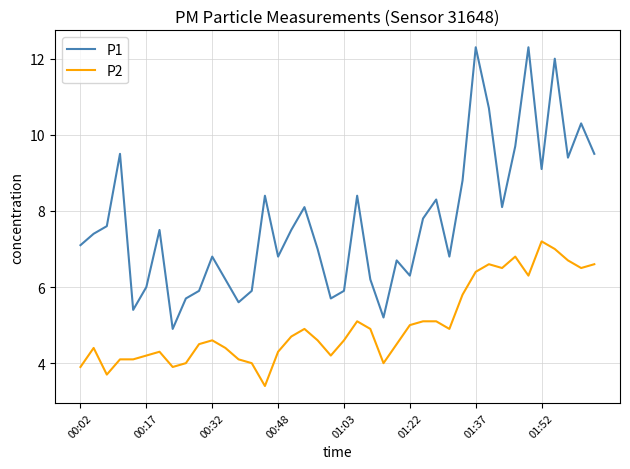

Which series has the largest total across all categories?

P1